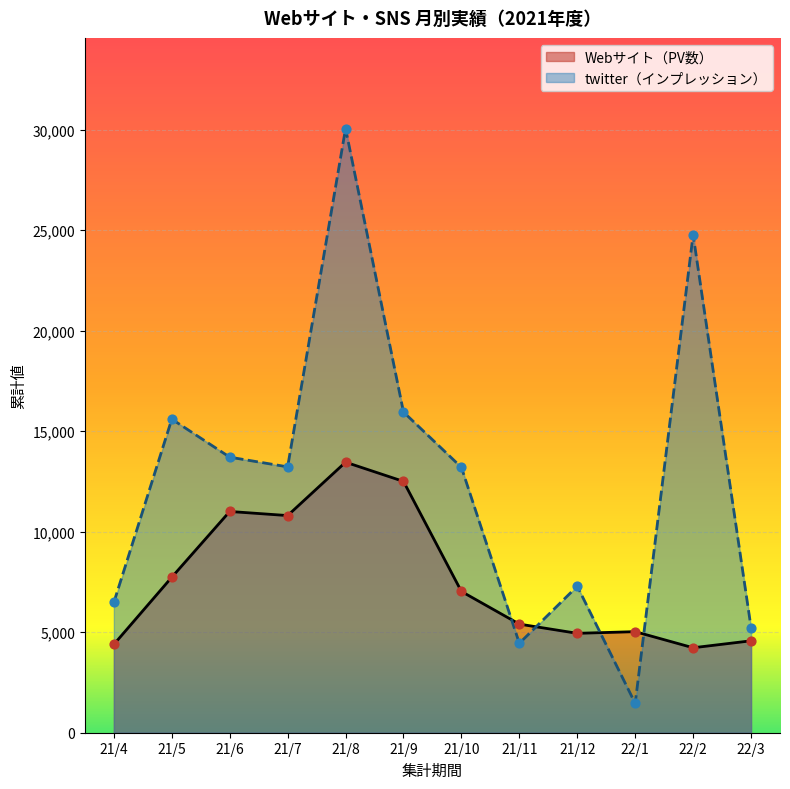

Is the value of Webサイト（PV数） at 21/5 greater than the value of twitter（インプレッション） at 21/9?

No